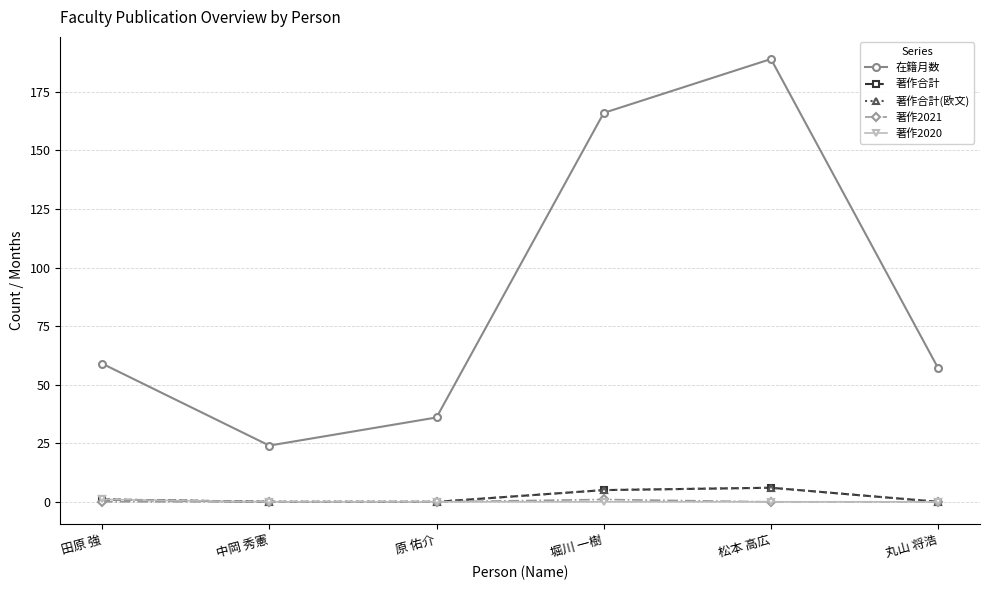

Does the chart have visible grid lines?

Yes